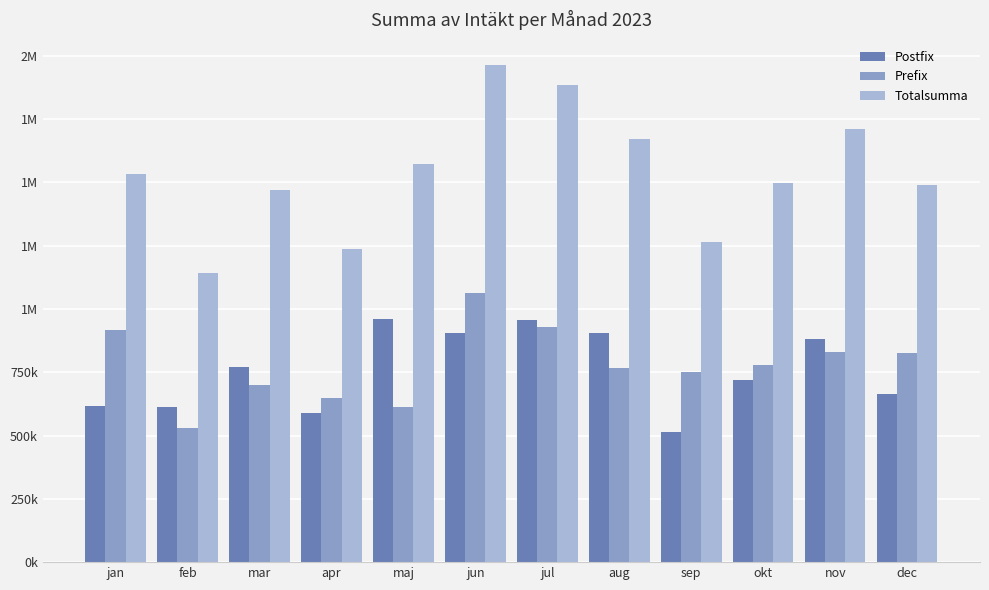

Are the bars grouped side by side (vs. stacked)?

Yes